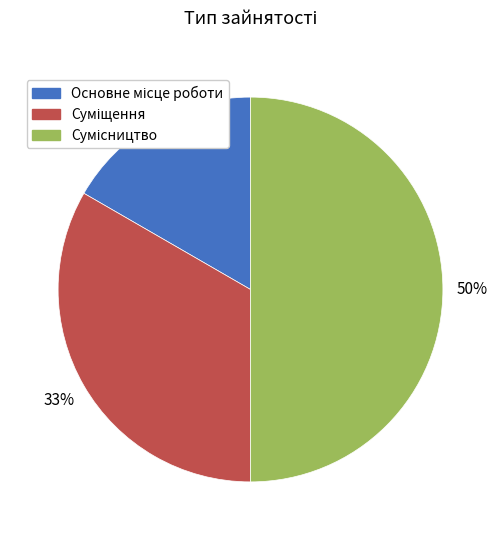

To the nearest percent, what is the difference between the largest and smallest slice percentages?

33%